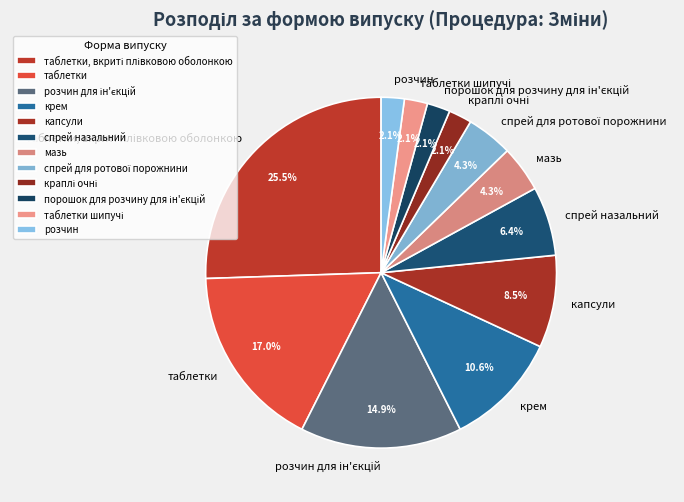

Approximately how many times larger is the value at спрей назальний compared to крем?

0.6